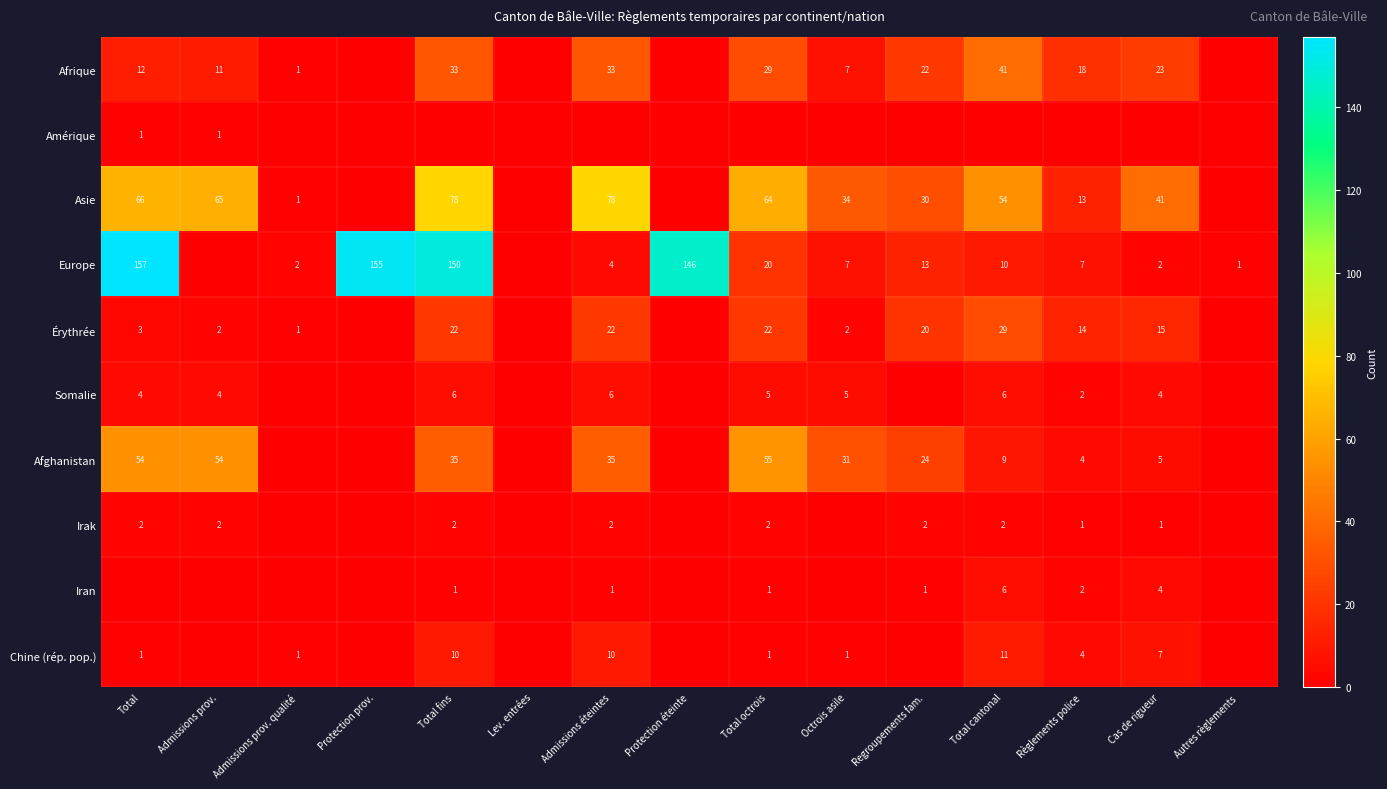

Is it true that Irak equals 2 at Total?

True